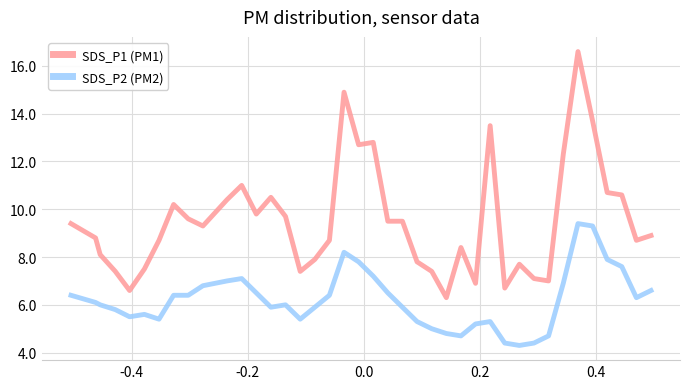

What is the maximum value shown in the chart?

16.6